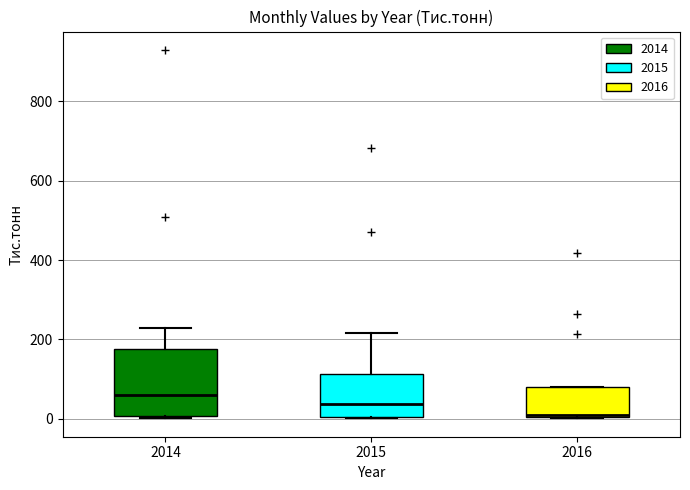

Comparing the boxes themselves (not the whiskers), which one is the tallest?

2014